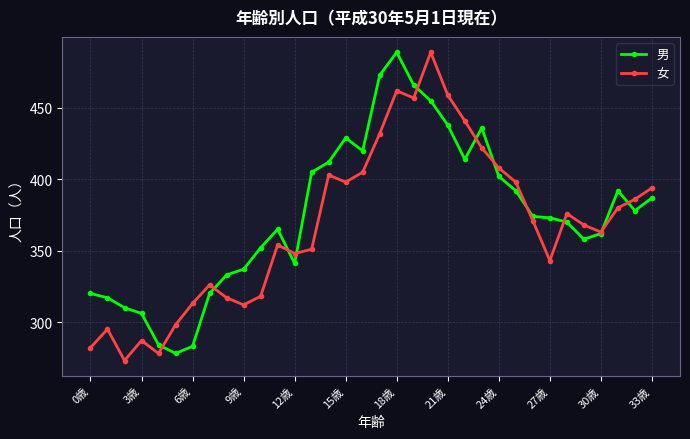

What is the highest value of the 女 series?

489